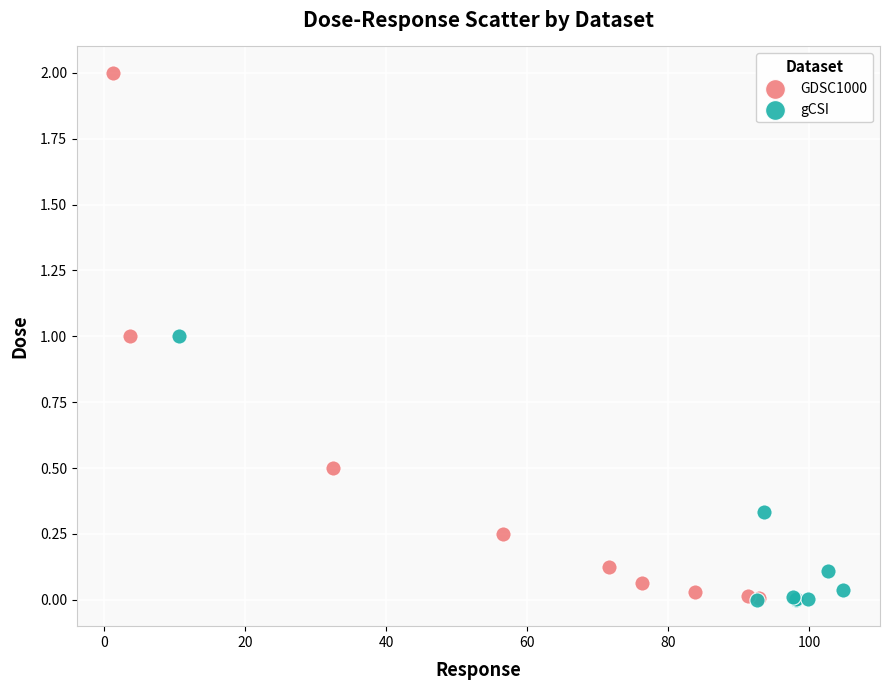

Which series has the widest spread of Y values?

GDSC1000